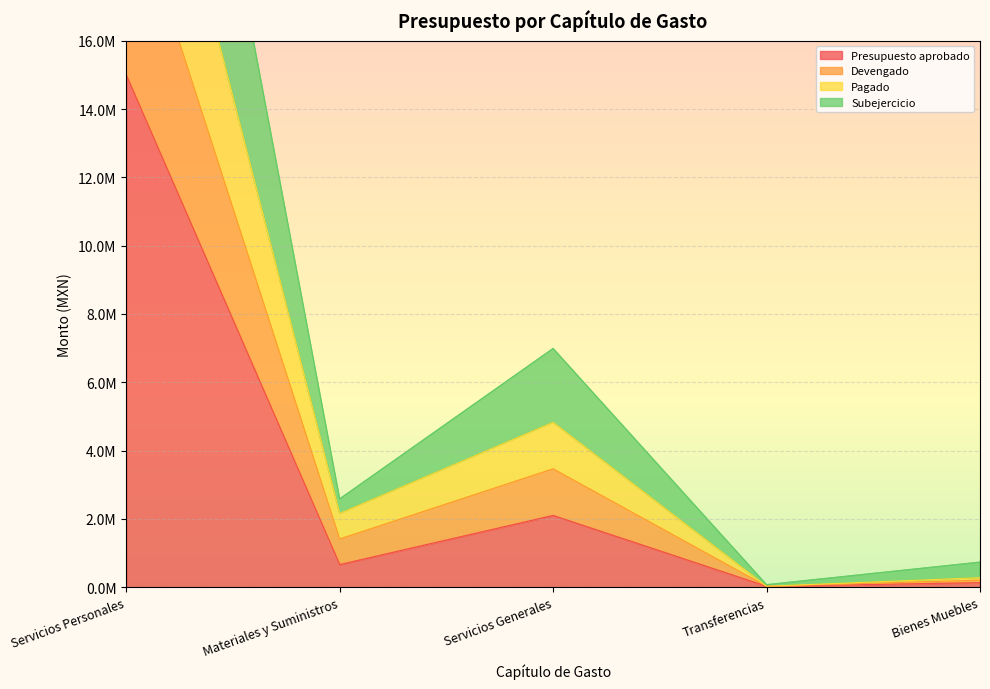

True or false: Pagado and Devengado cross at least once.

False